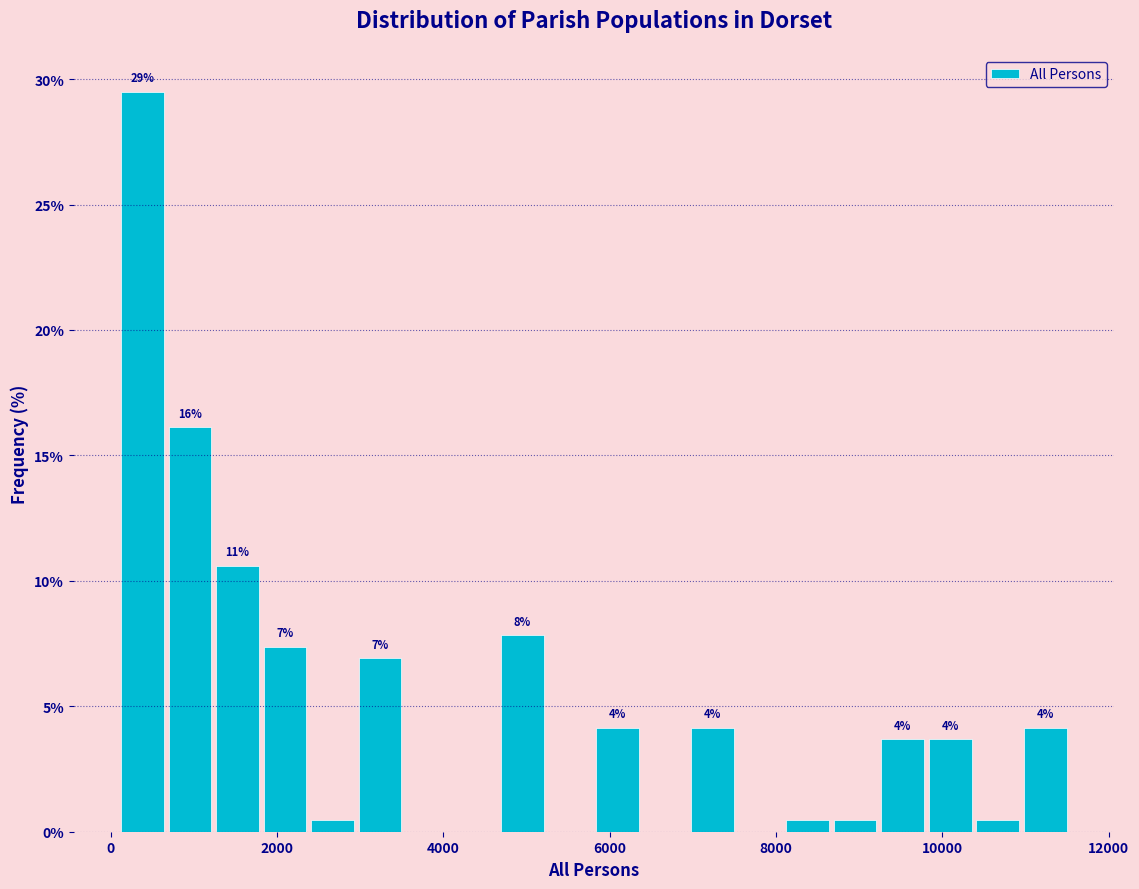

Around what value on the x-axis is the tallest bar? Give the approximate position of its centre, as read against the axis.

400